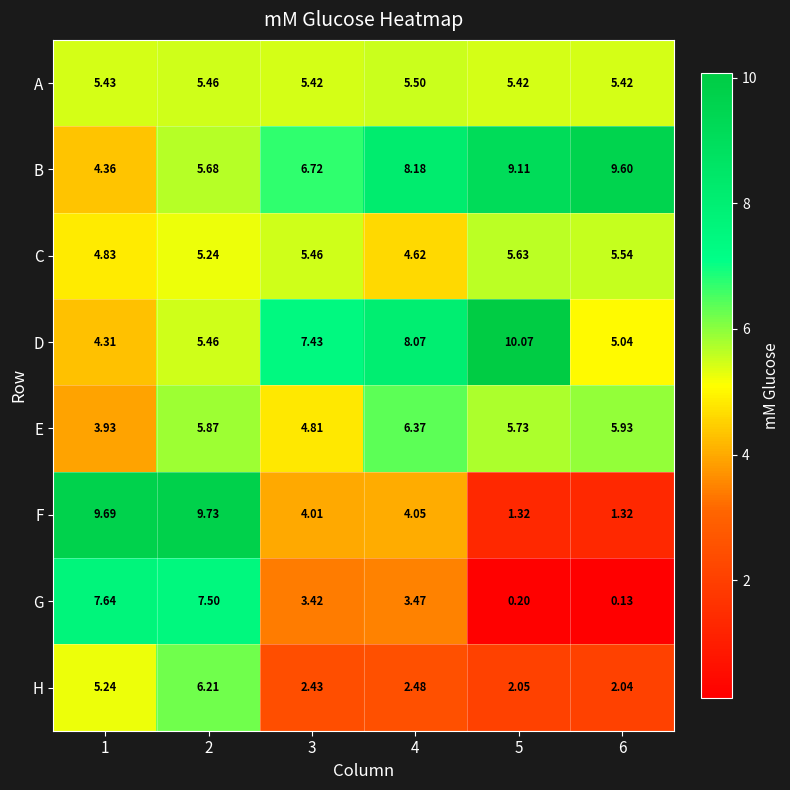

Which series has the largest range (max minus min)?

F